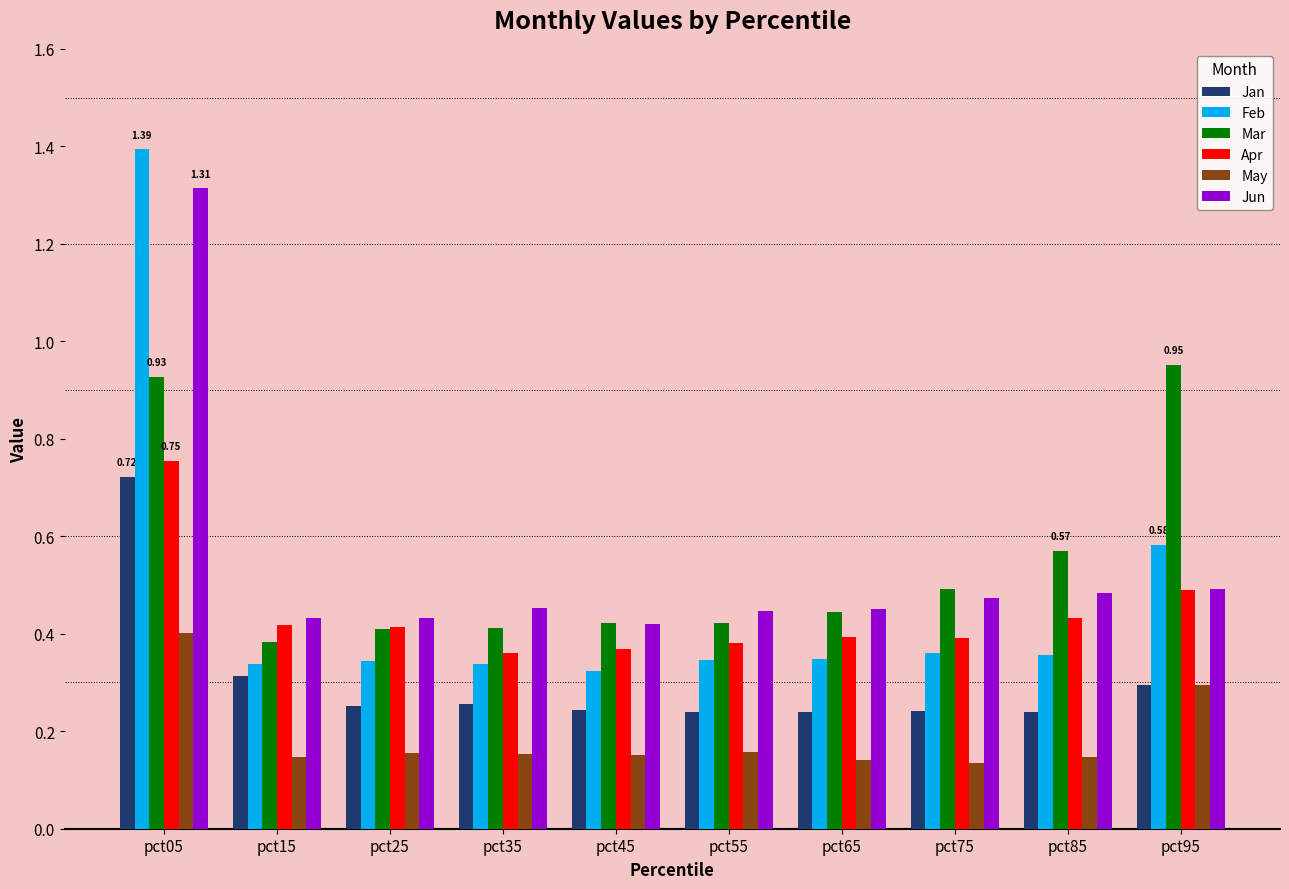

Which series changed the most between pct55 and pct85?

Mar